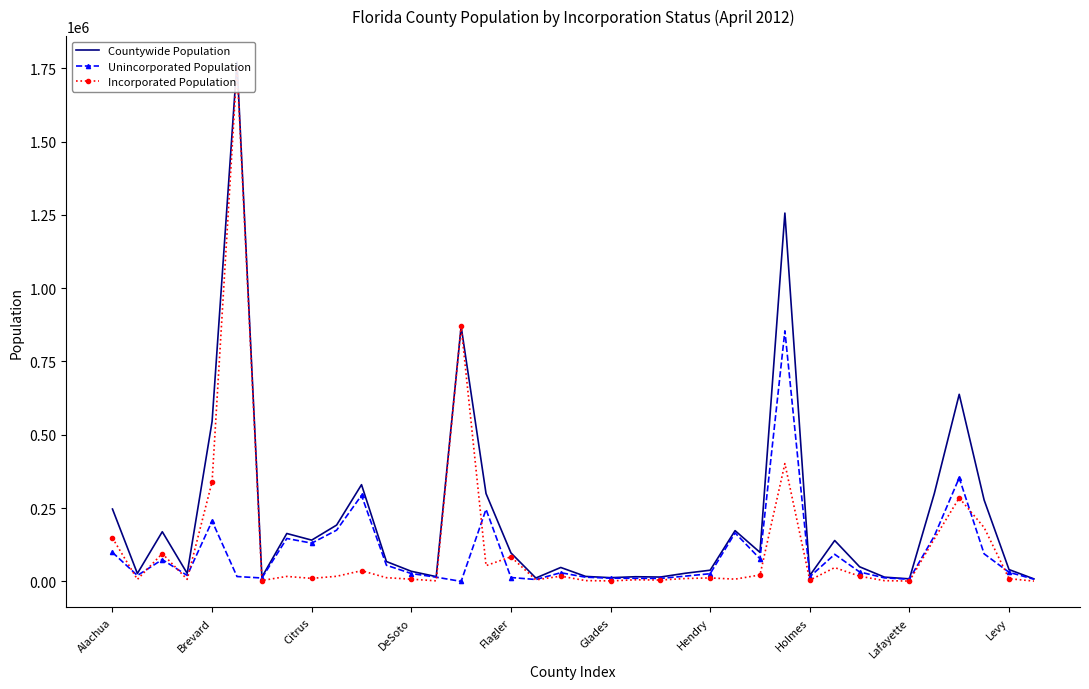

Rank the series at 21 from lowest to highest value.

Incorporated Population, Unincorporated Population, Countywide Population